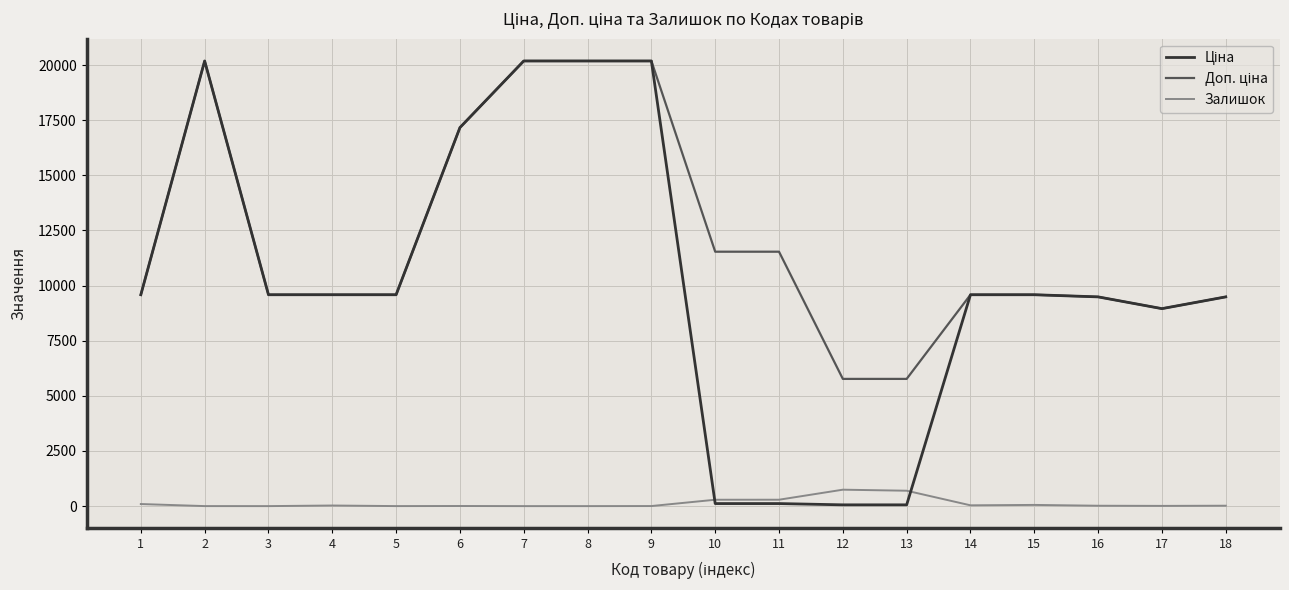

What is the total value across all series at 3?

19170.8